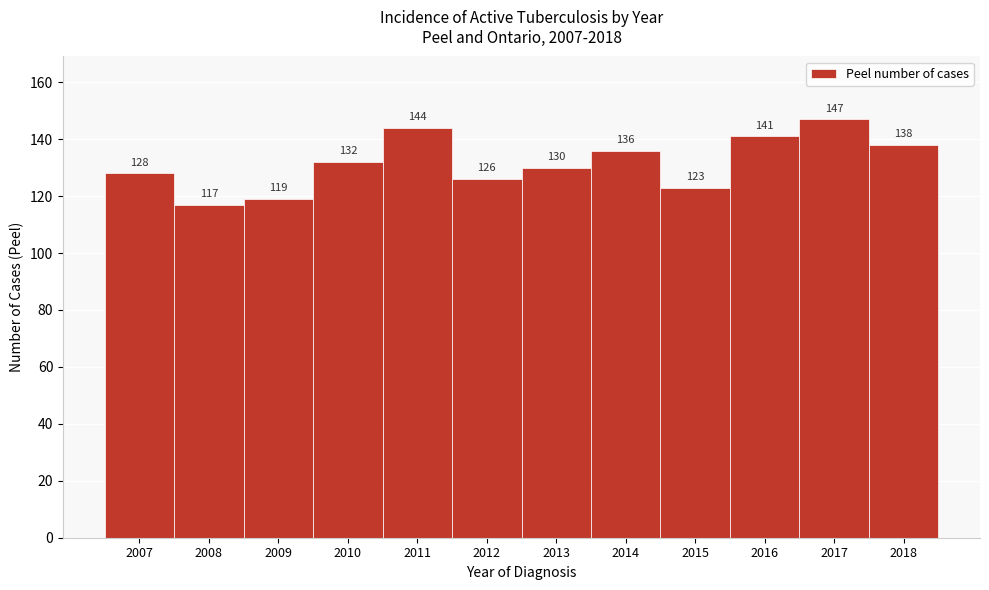

Reading left to right, transcribe all the data shown in this chart.

128	117	119	132	144	126	130	136	123	141	147	138